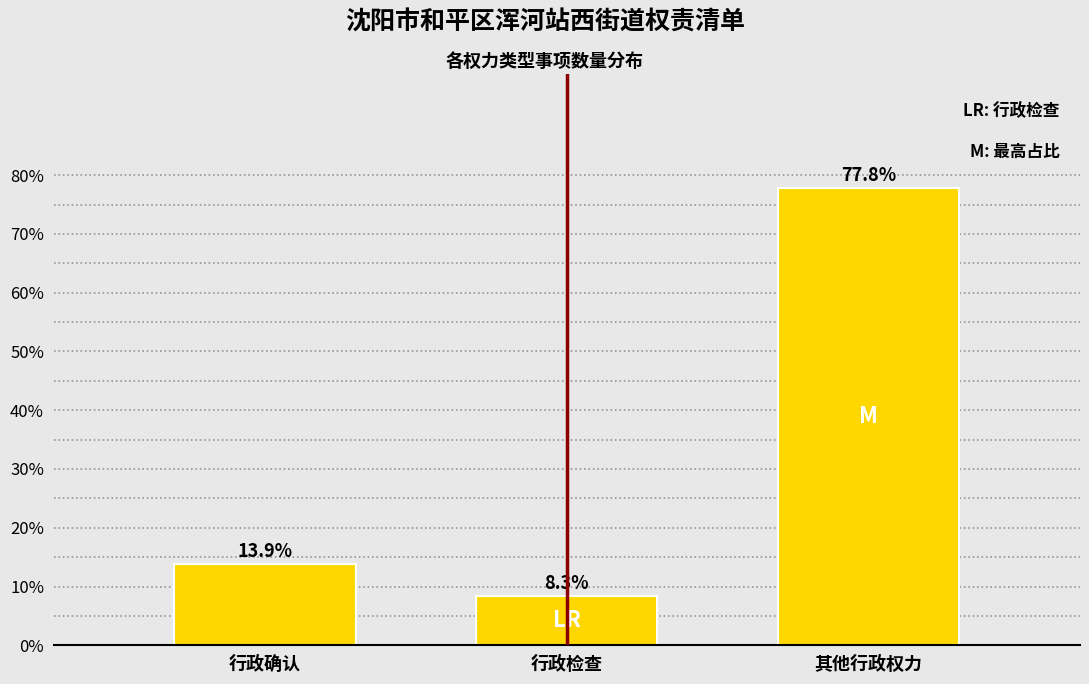

Reading left to right, what are all the values shown in this chart?

13.9	8.3	77.8